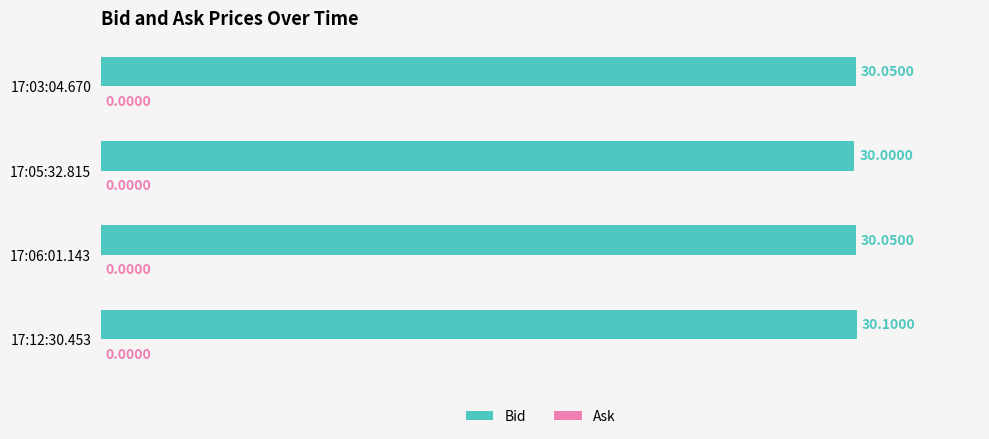

What is the average value?

30.1